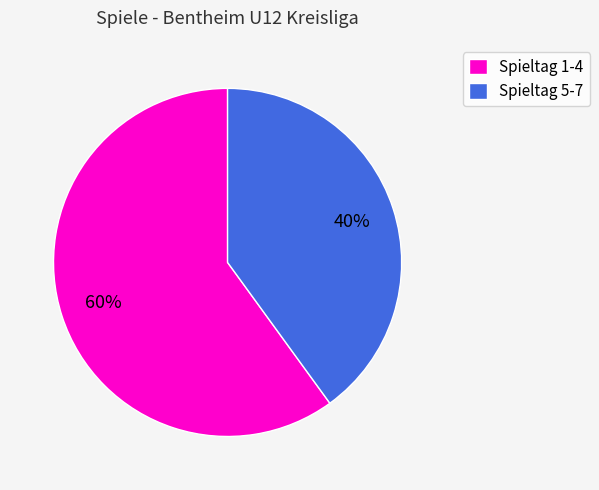

Do Spieltag 5-7 and Spieltag 1-4 together represent more than half of the pie?

Yes